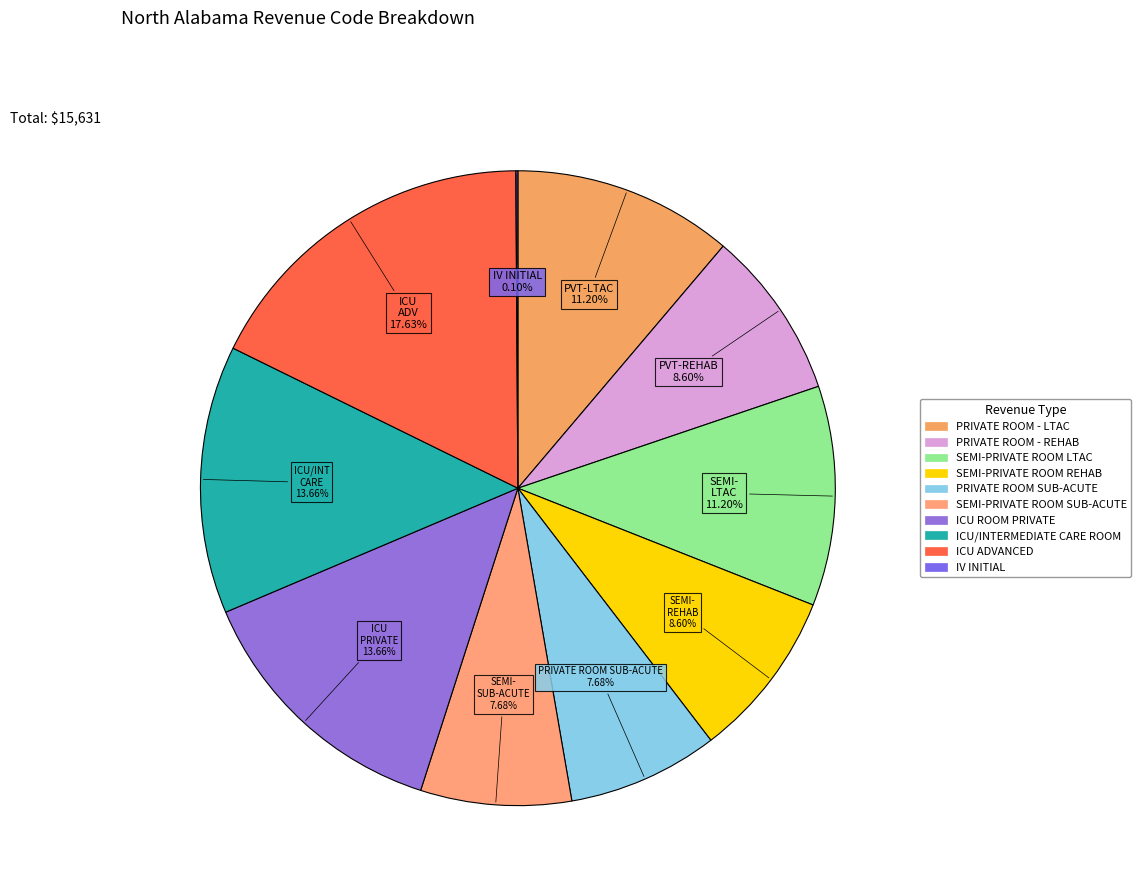

How many segments does this pie chart have?

10